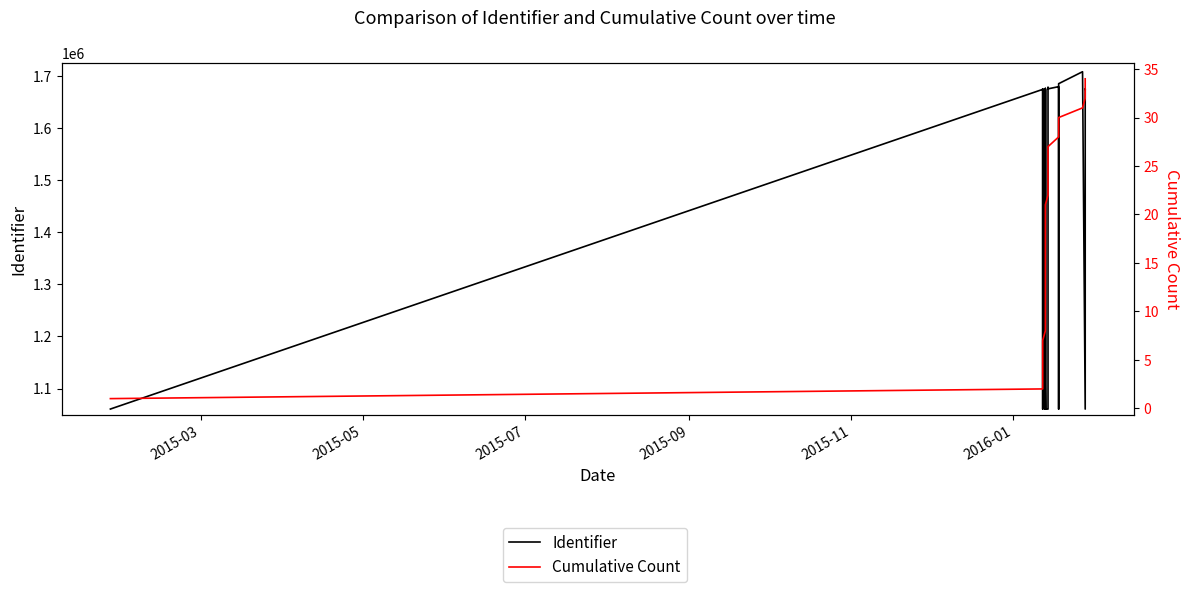

How many lines are shown in the chart?

2